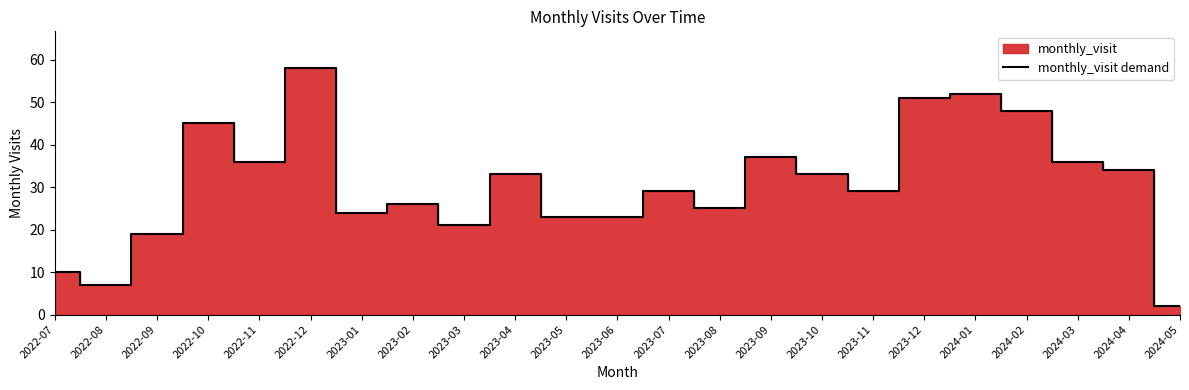

True or false: the data has more than 1 interior local peaks.

True